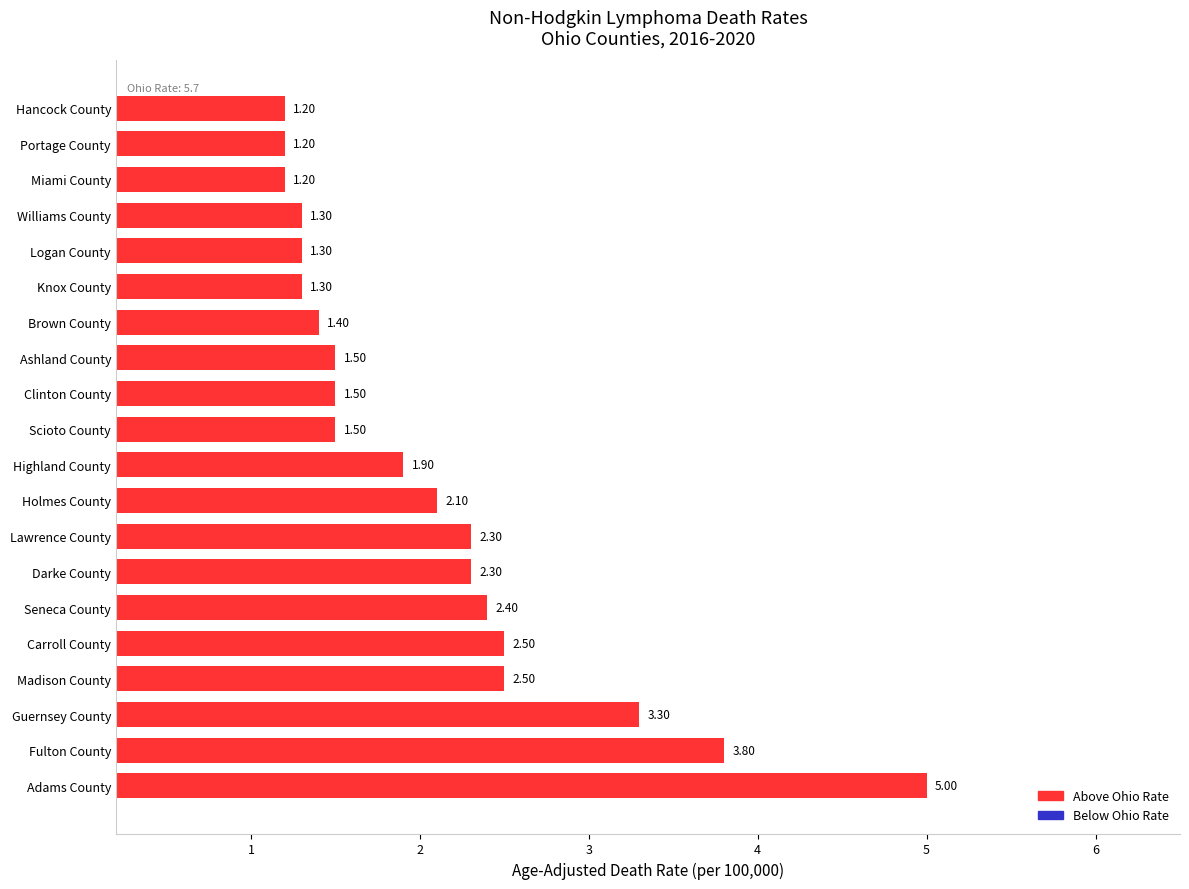

What is the greatest value displayed?

5.0